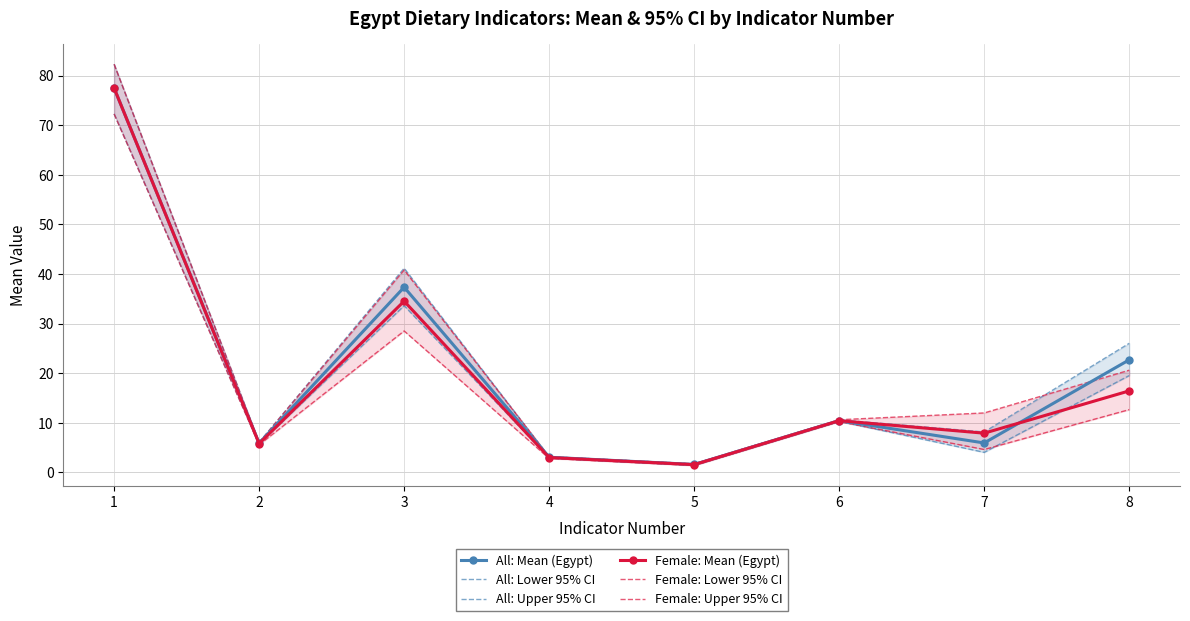

Which series has the widest spread of values?

All: Upper 95% CI